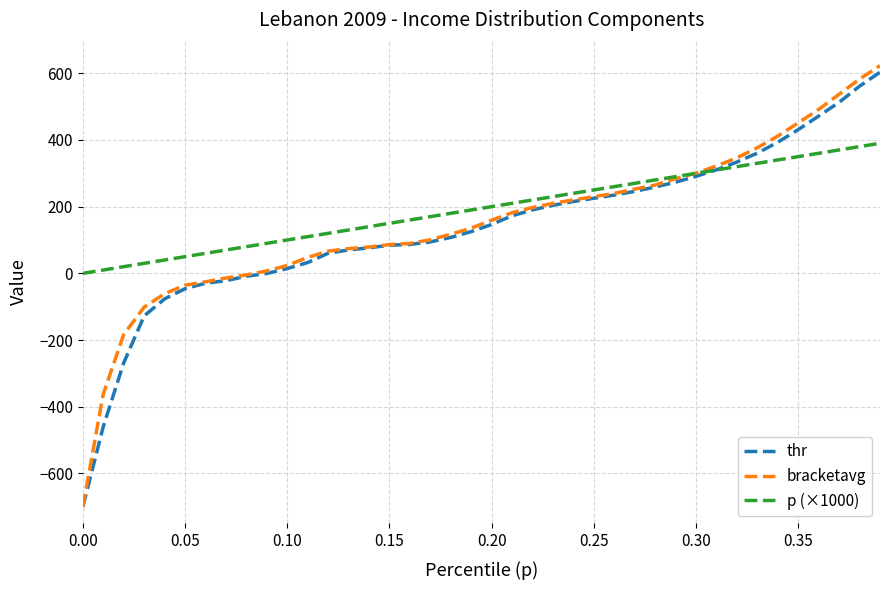

What is the maximum value for p (×1000)?

390.0